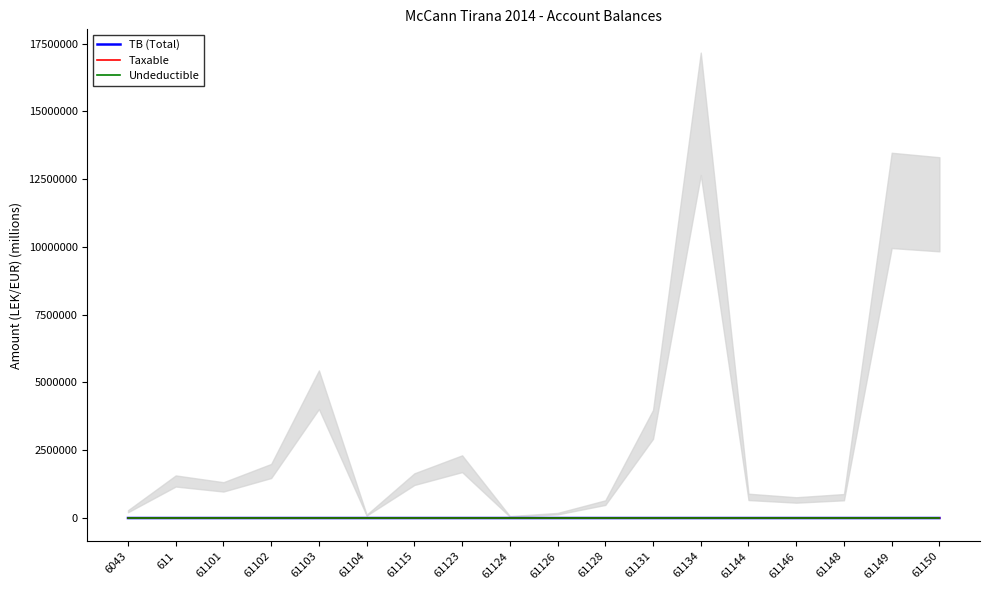

Does the chart display data point markers on the line(s)?

No